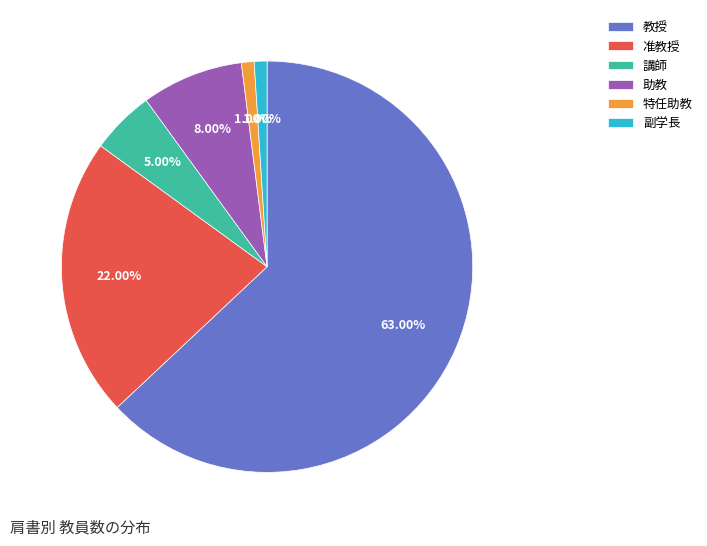

What is the ratio of the value at 教授 to the value at 特任助教?

63.0